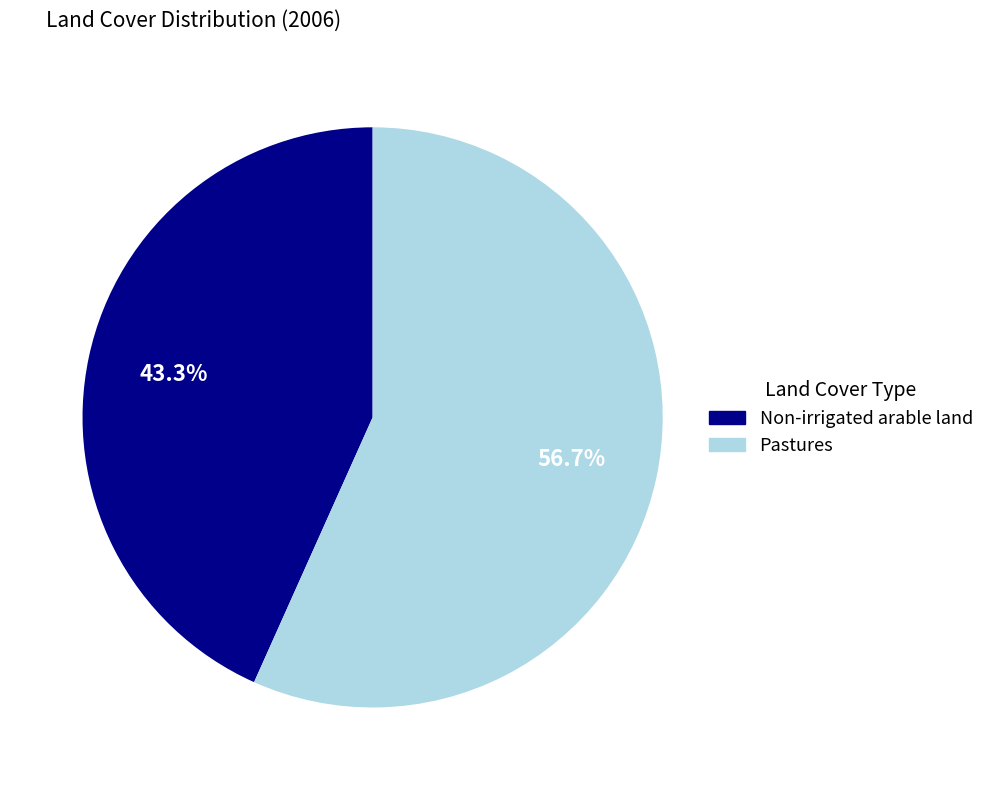

Is Pastures the majority of the pie?

Yes